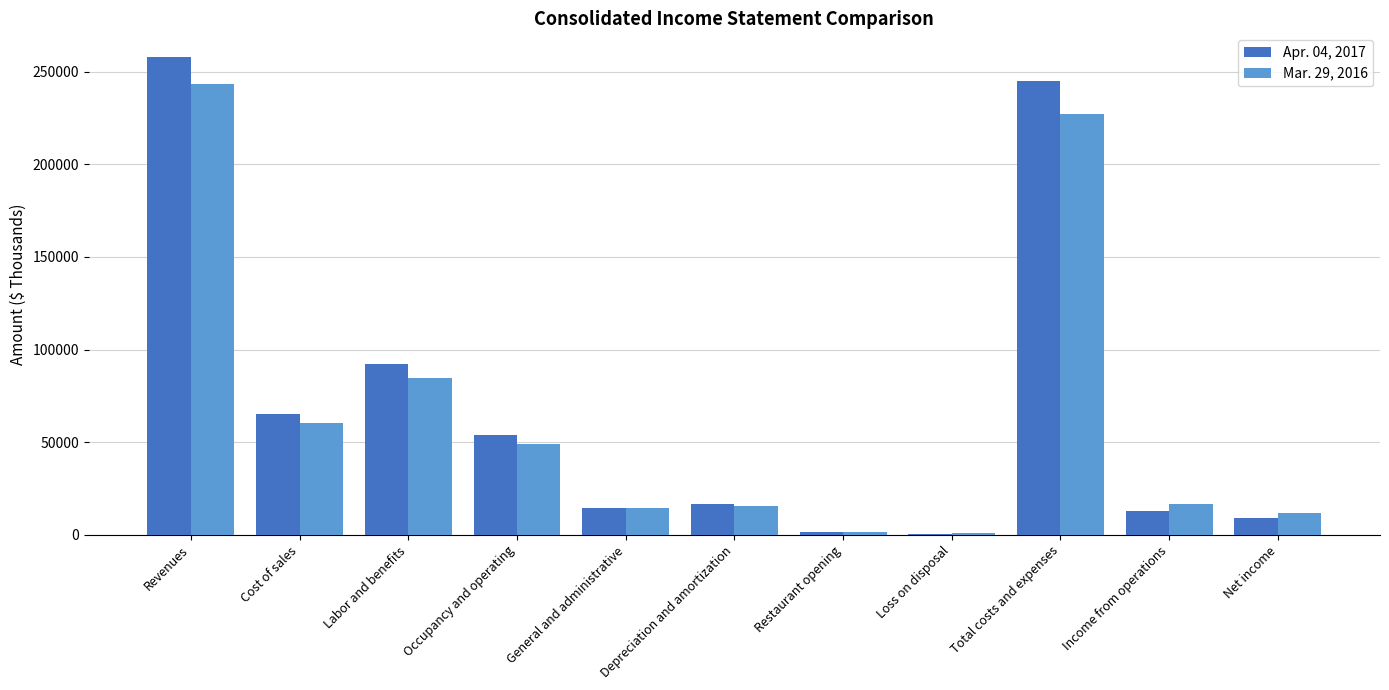

How many data points does each series have?

11